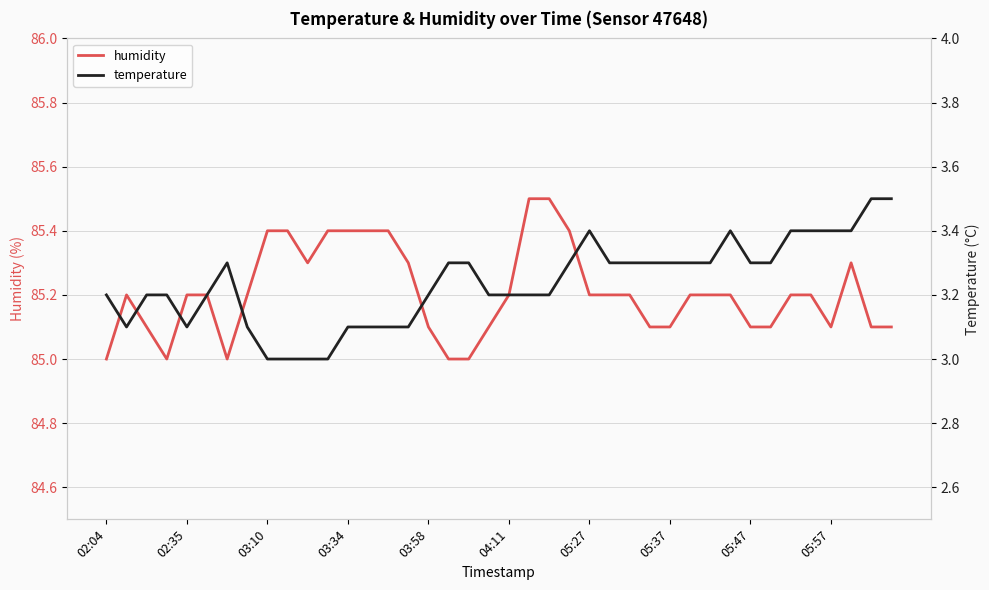

What is the difference between the maximum and second lowest values in the humidity series?

0.5